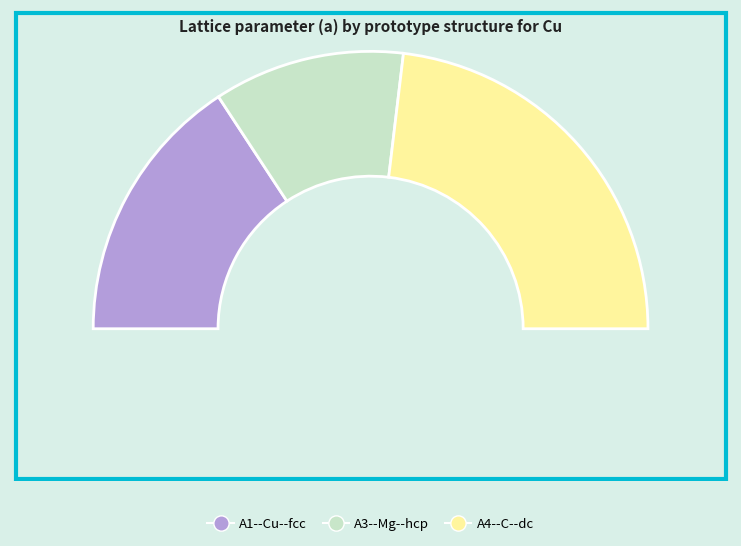

Rank the categories by value from lowest to highest.

A3--Mg--hcp, A1--Cu--fcc, A4--C--dc